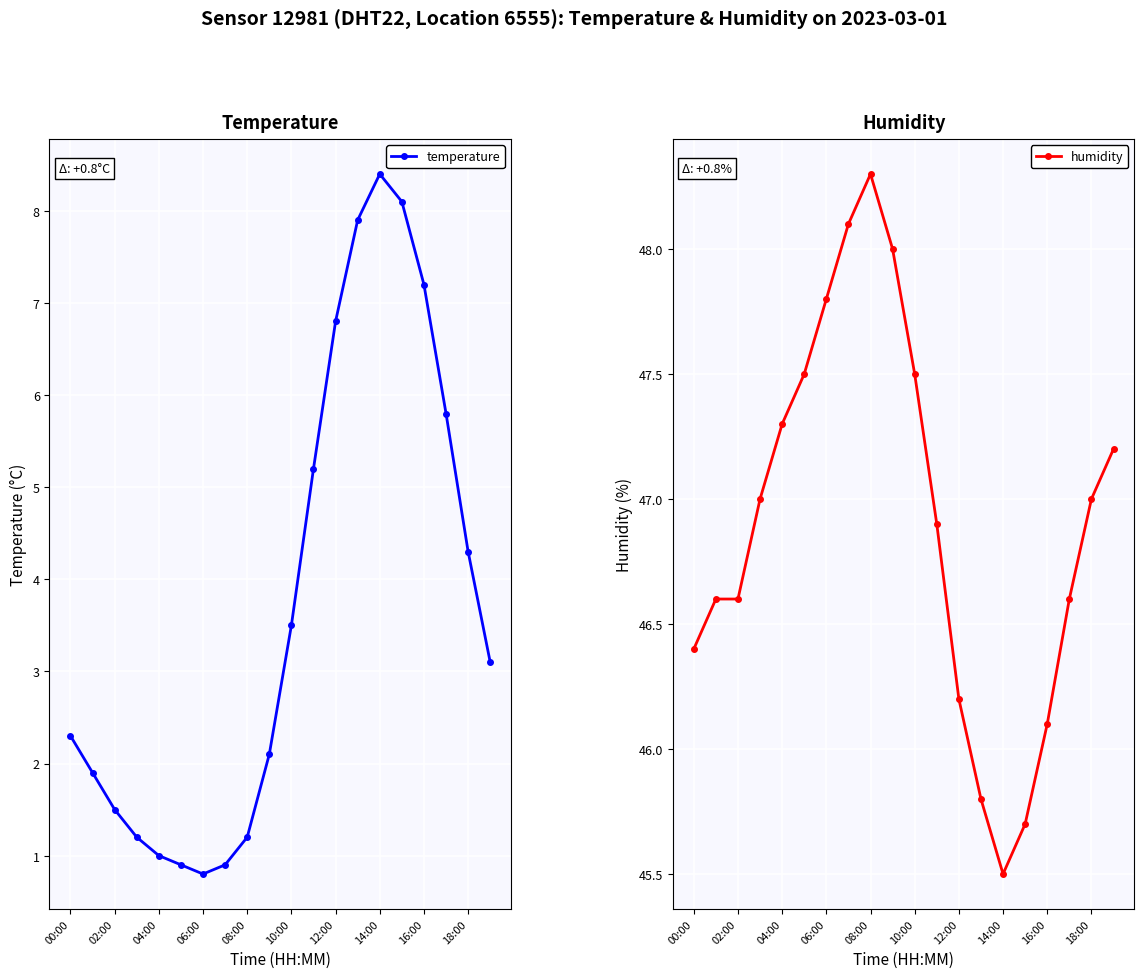

The humidity series shows 14.2 at 00:00. True or false?

False